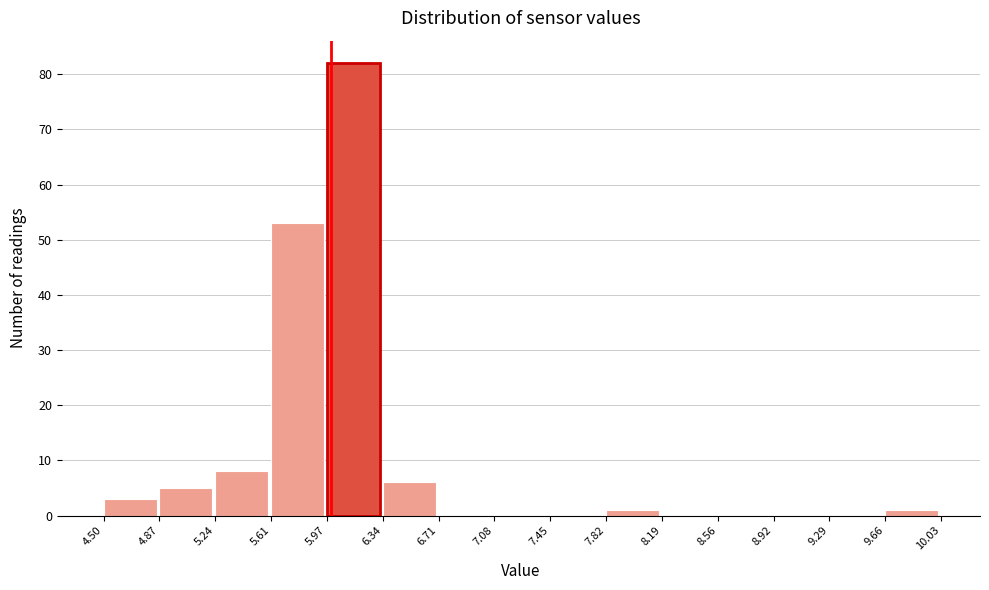

Reading left to right, list every bar in this chart as the range it spans on the x-axis followed by its height. The values are not printed on the chart, so give them approximately, as read against the axis.

4.50 to 4.87: 3
4.87 to 5.24: 5
5.24 to 5.61: 8
5.61 to 5.97: 53
5.97 to 6.34: 82
6.34 to 6.71: 6
6.71 to 7.08: 0
7.08 to 7.45: 0
7.45 to 7.82: 0
7.82 to 8.19: 1
8.19 to 8.56: 0
8.56 to 8.92: 0
8.92 to 9.29: 0
9.29 to 9.66: 0
9.66 to 10.03: 1